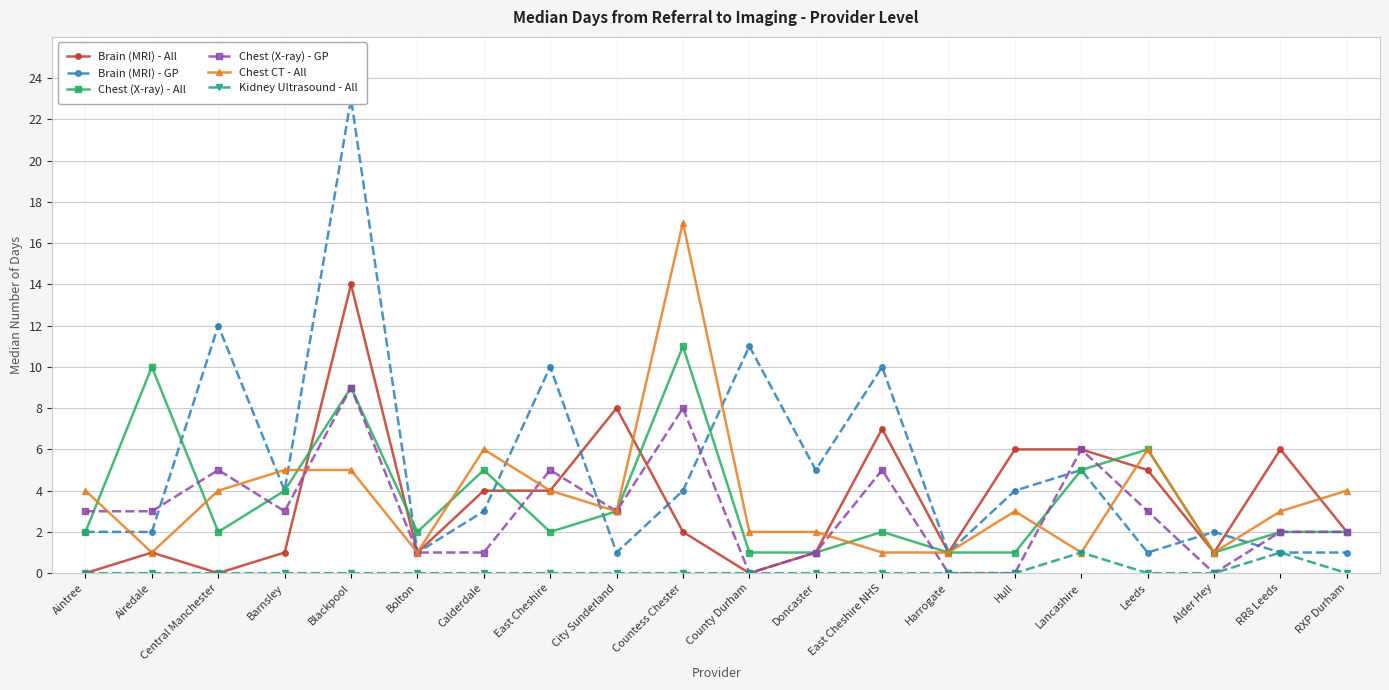

Between which two adjacent categories do Chest (X-ray) - All and Chest CT - All first intersect?

Aintree and Airedale